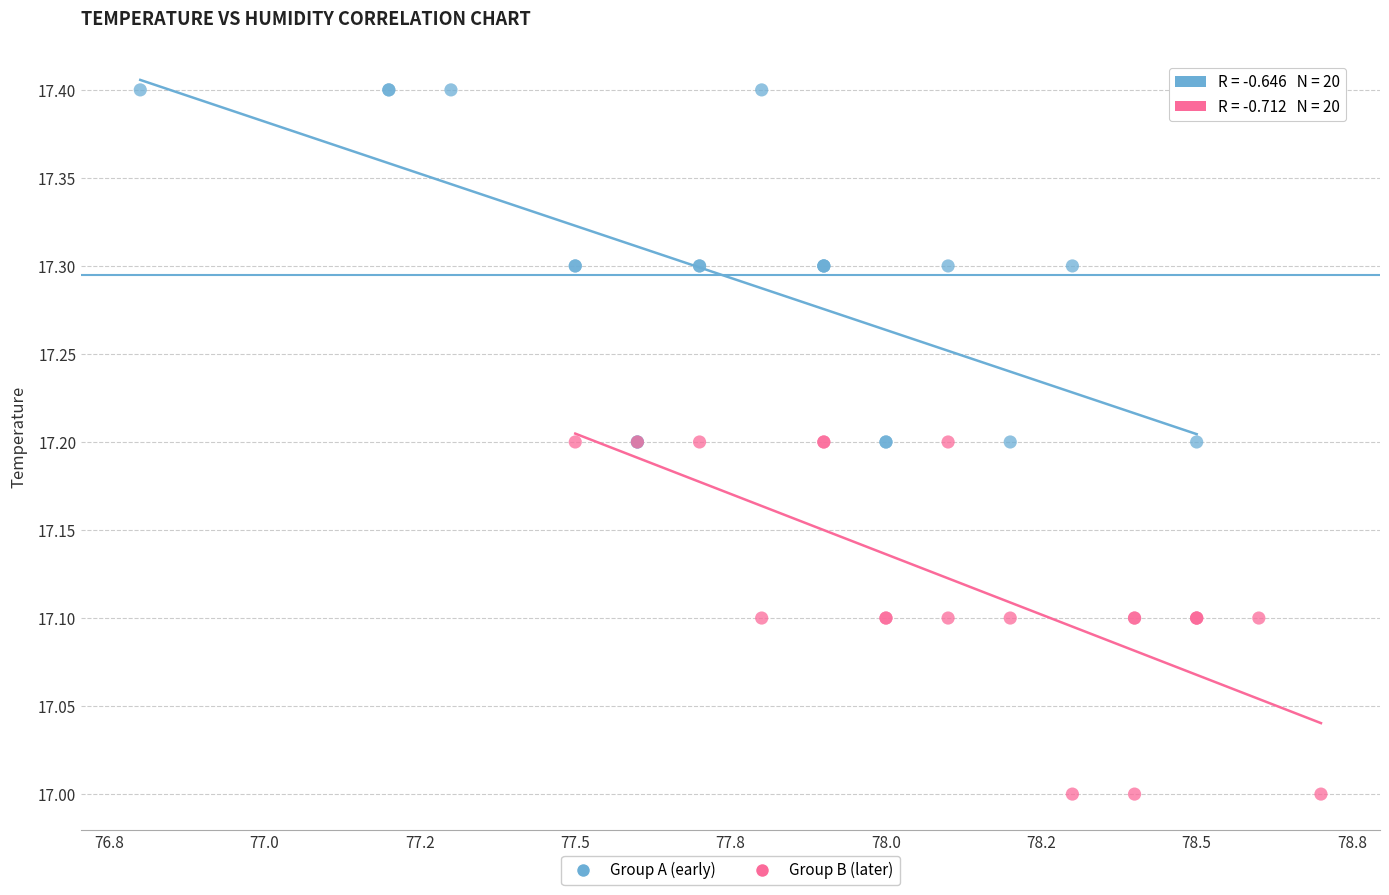

What are all the series names shown in the legend?

Group A (early), Group B (later)